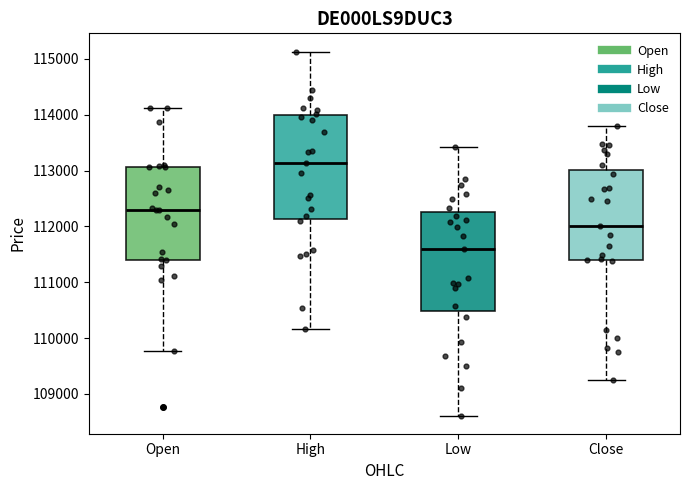

Reading left to right, transcribe this box plot: for each box, give where its median line is, the range the box spans, and where its two whiskers end, as read against the y-axis. The values are not printed on the chart, so give them approximately, as read against the axis.

Open: median 112300, box 111400 to 113100, whiskers 109800 to 114100
High: median 113100, box 112100 to 114000, whiskers 110200 to 115100
Low: median 111600, box 110500 to 112300, whiskers 108600 to 113400
Close: median 112000, box 111400 to 113000, whiskers 109200 to 113800